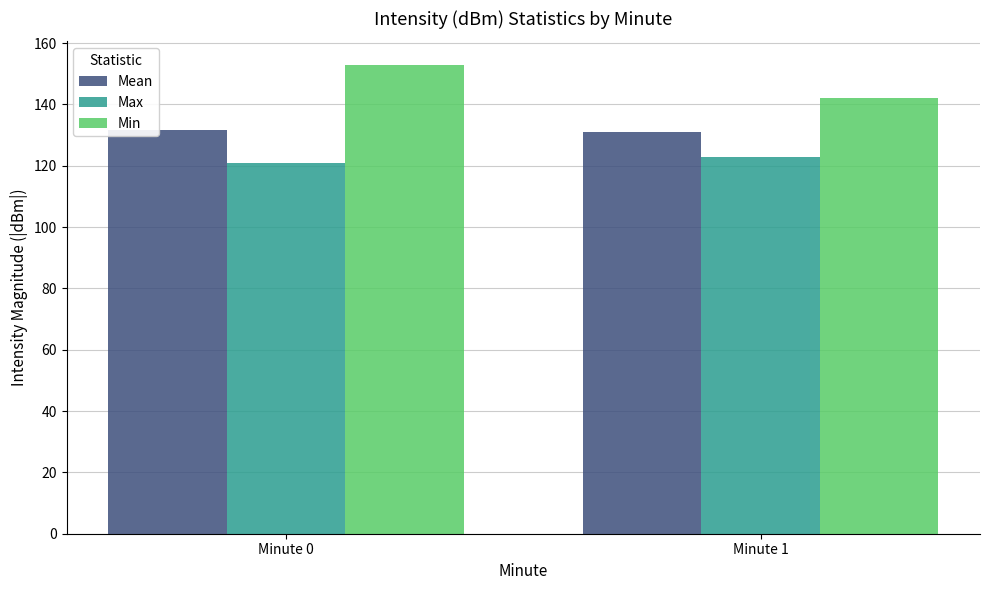

Read the Max value at Minute 1.

123.0